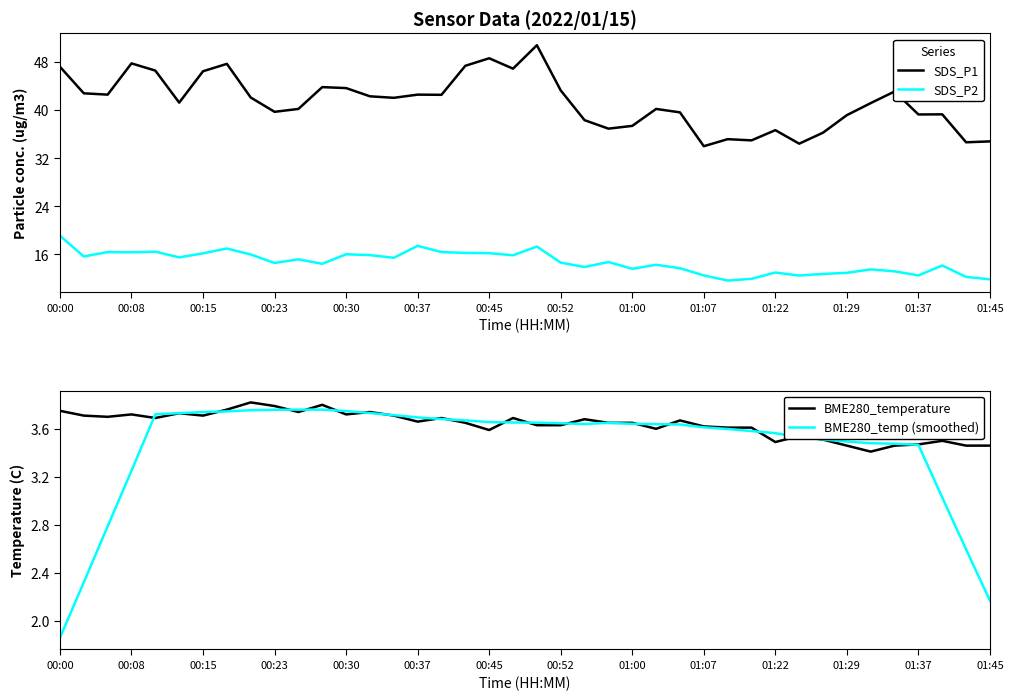

Count the BME280_temperature values in the range 3 to 4.

40